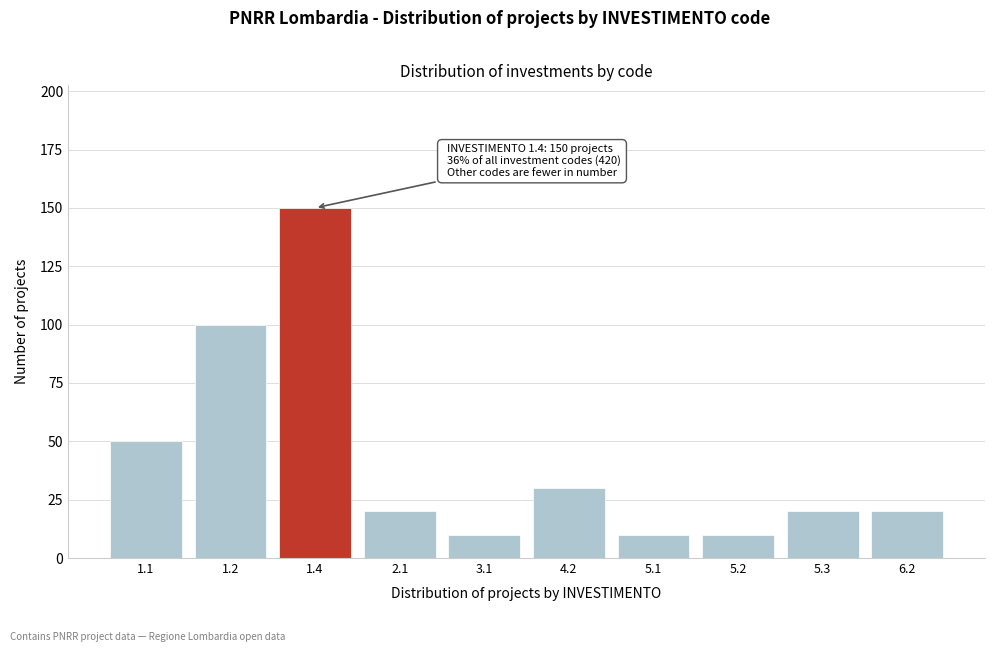

Reading left to right, transcribe all the data shown in this chart.

50	100	150	20	10	30	10	10	20	20